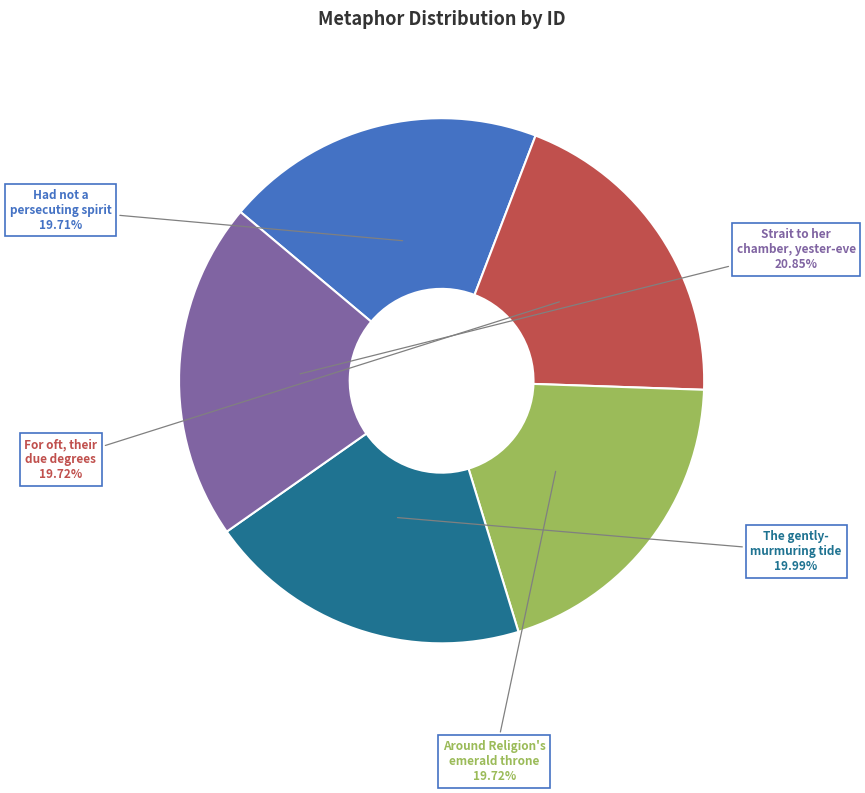

Count the number of slices in the pie.

5